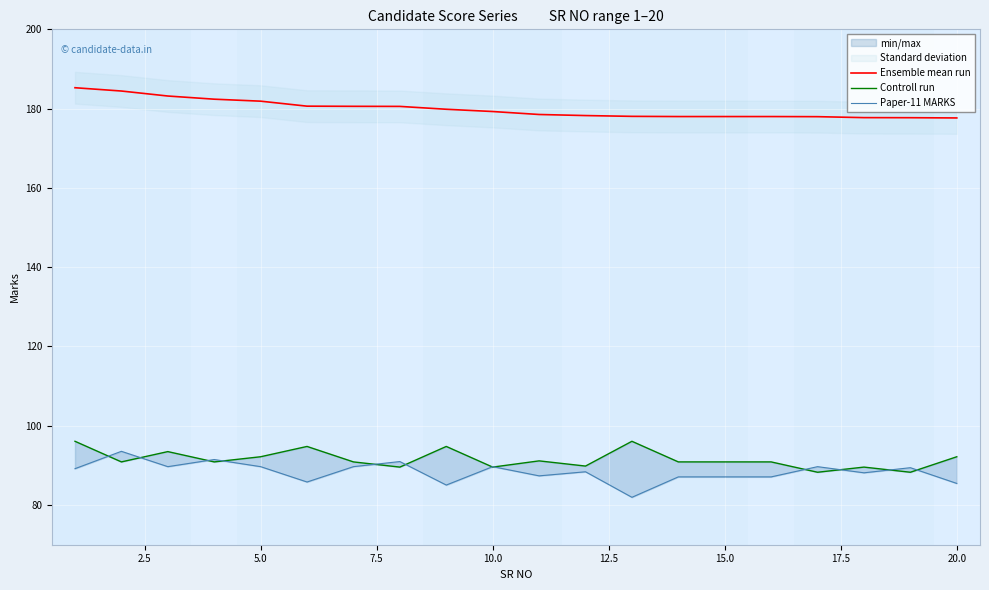

Is it true that Ensemble mean run equals 246.2 at 5.0?

False